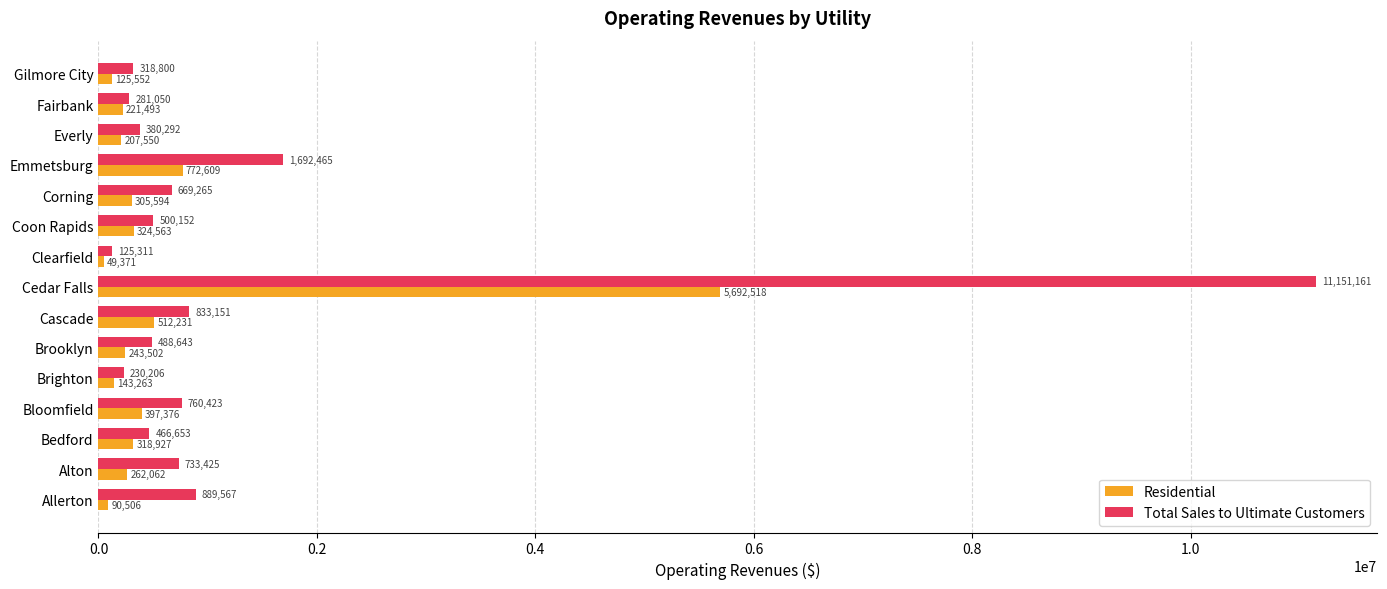

List the labels in order of Total Sales to Ultimate Customers value, smallest first.

Clearfield, Brighton, Fairbank, Gilmore City, Everly, Bedford, Brooklyn, Coon Rapids, Corning, Alton, Bloomfield, Cascade, Allerton, Emmetsburg, Cedar Falls